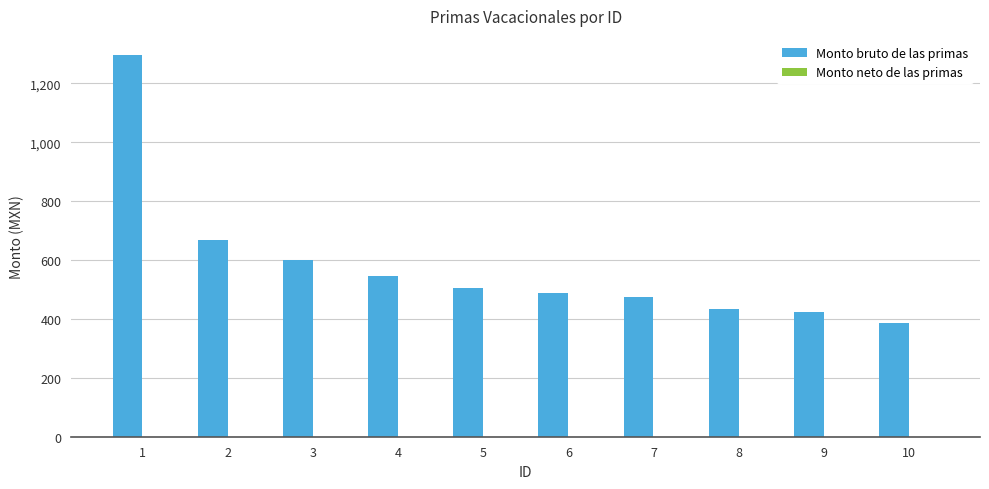

What is the sum of the values at 10 and 8?

820.4